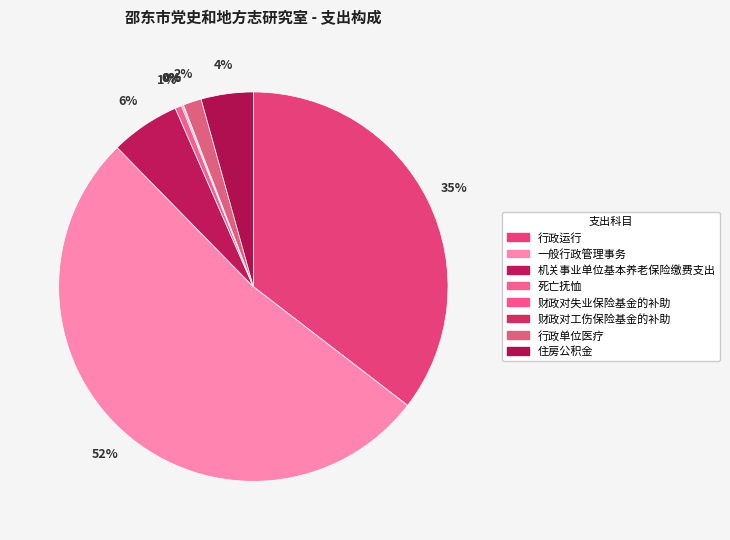

How many slices are in this pie chart?

8